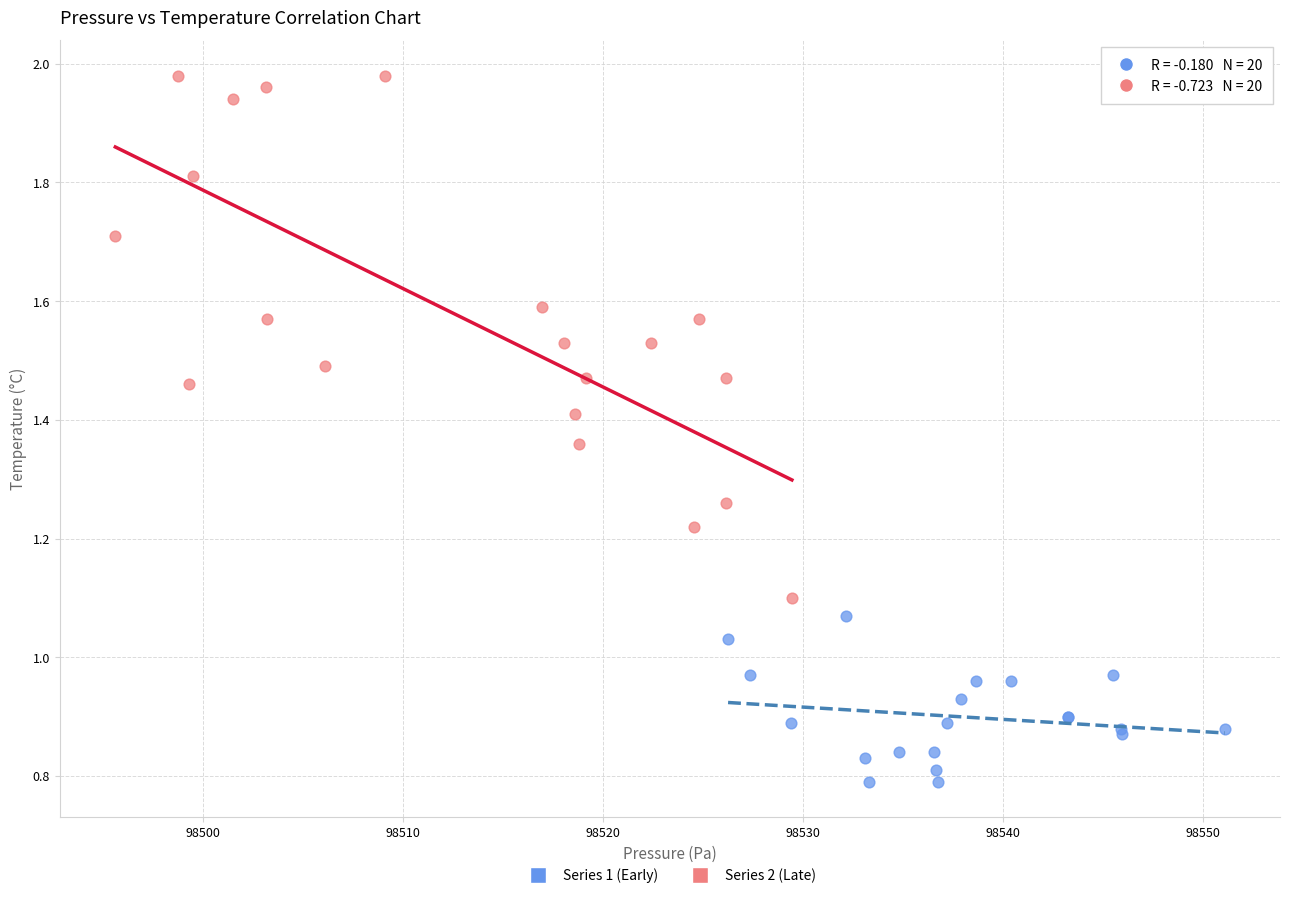

Which series reaches the maximum Y coordinate?

Series 2 (Late)